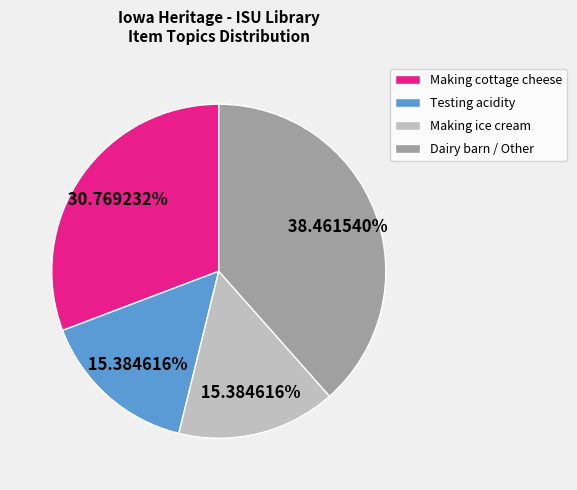

How many segments does this pie chart have?

4